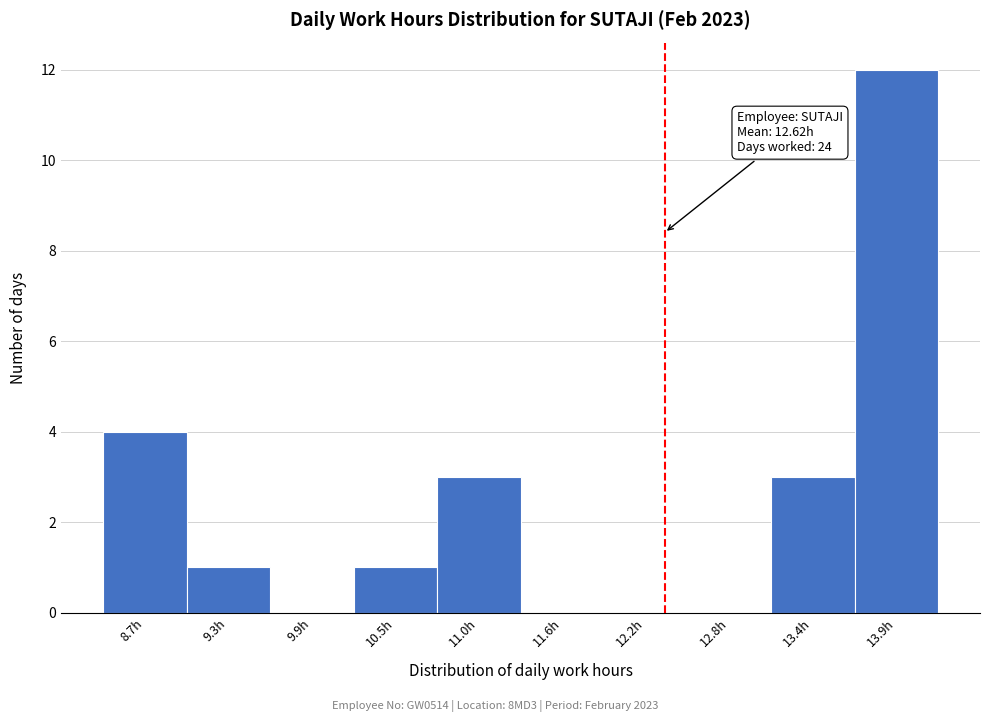

Reading right to left, extract all data points from this chart.

13.9h=12	13.4h=3	12.8h=0	12.2h=0	11.6h=0	11.0h=3	10.5h=1	9.9h=0	9.3h=1	8.7h=4